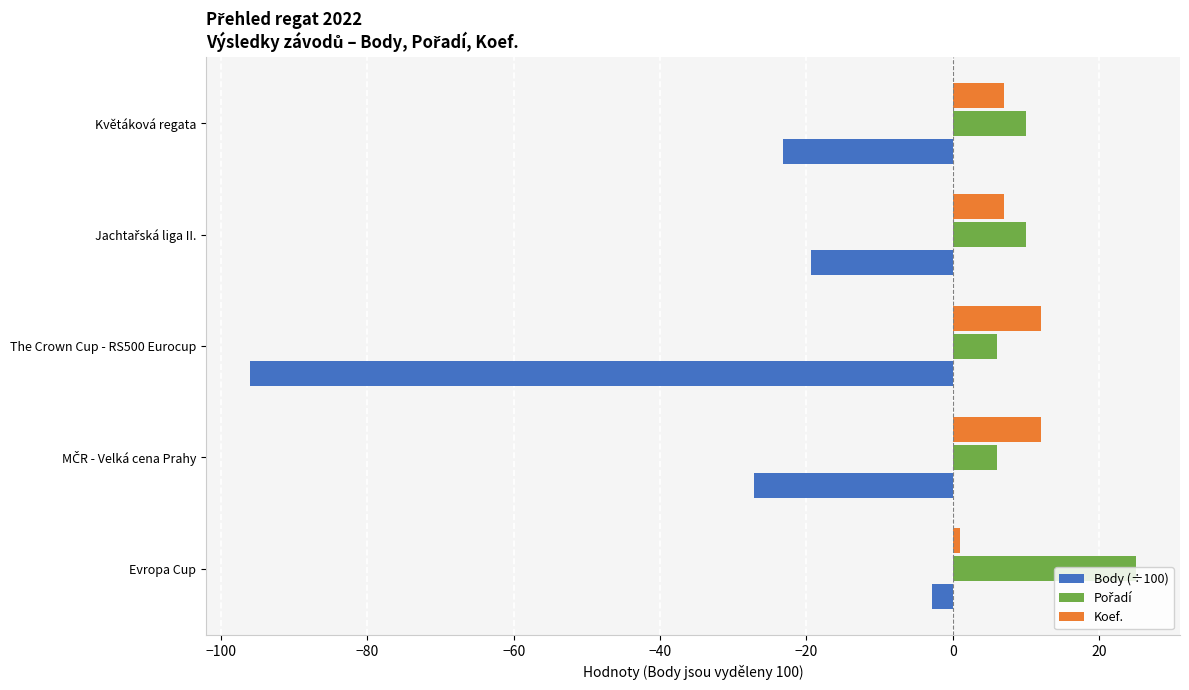

The Koef. series shows 7.0 at Květáková regata. True or false?

True